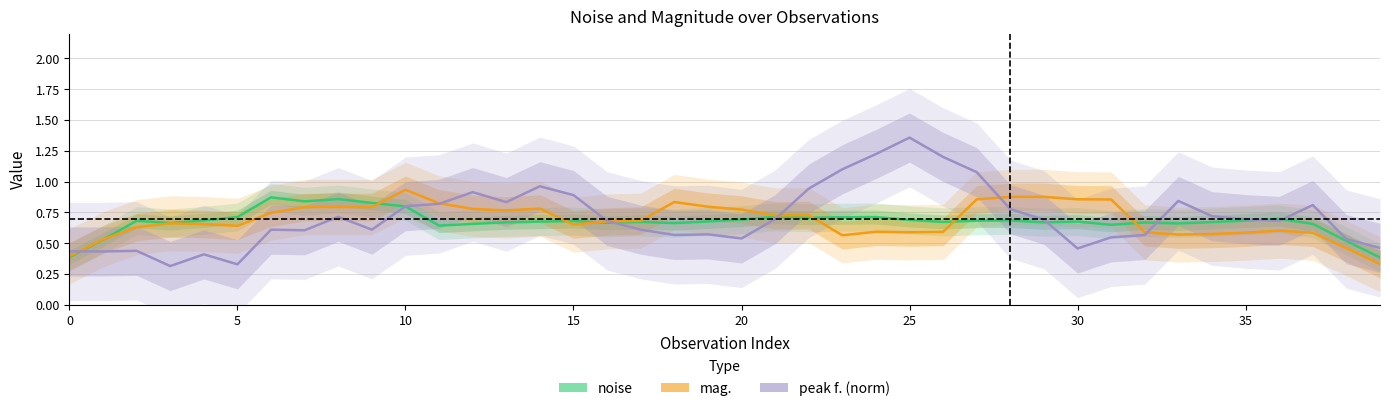

True or false: peak f. (norm) has more than 1 points higher than both neighbors.

True